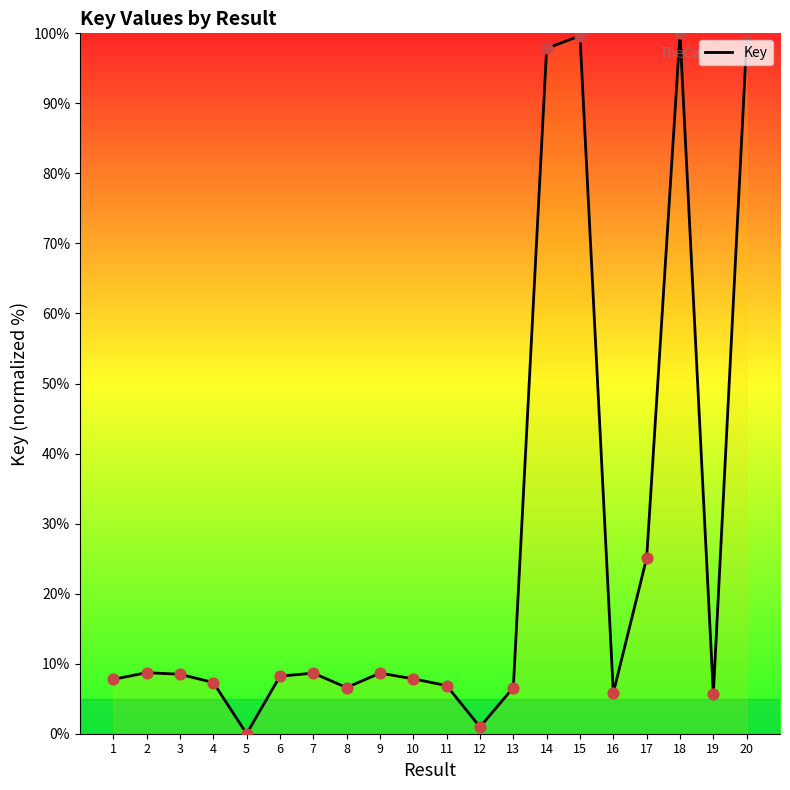

What is the change in value from 11 to 14?

+91.0